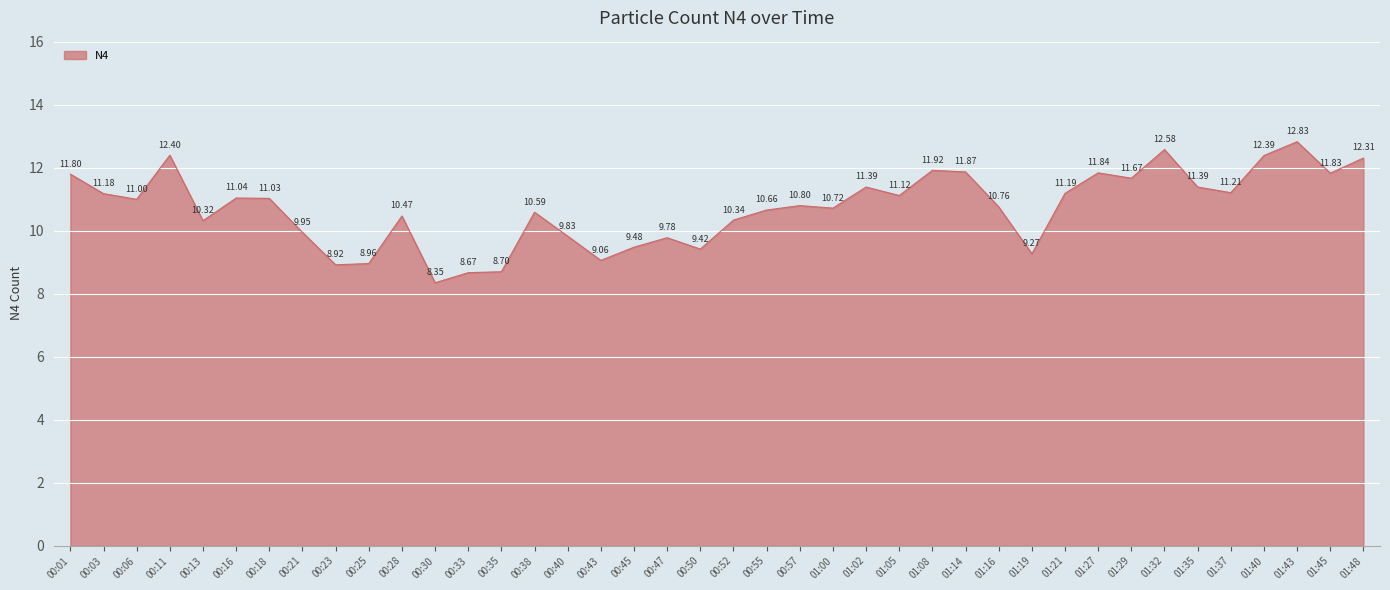

Approximately how many times larger is the value at 00:52 compared to 00:43?

1.1